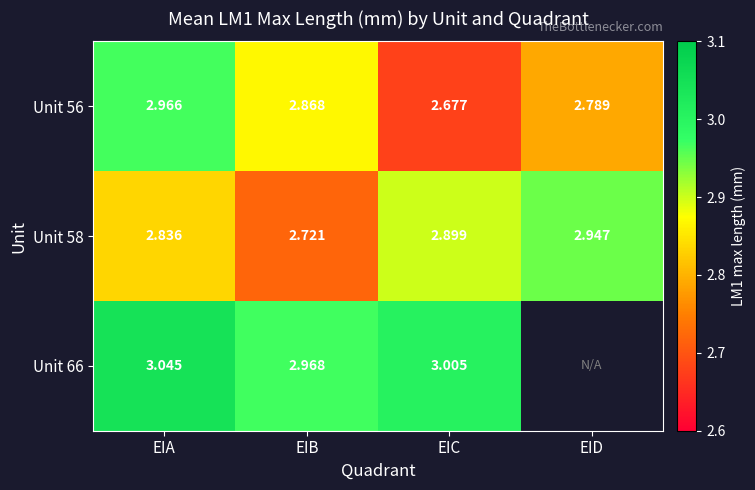

Rank the categories by Unit 56 value from highest to lowest.

EIA, EIB, EID, EIC